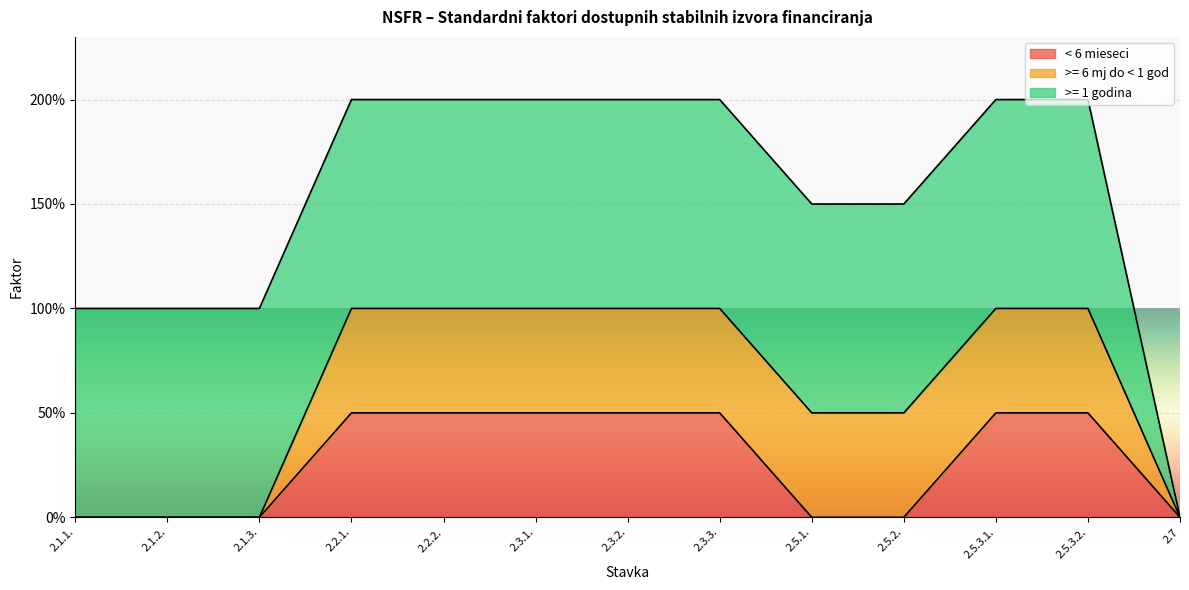

Does the chart display data point markers on the line(s)?

No